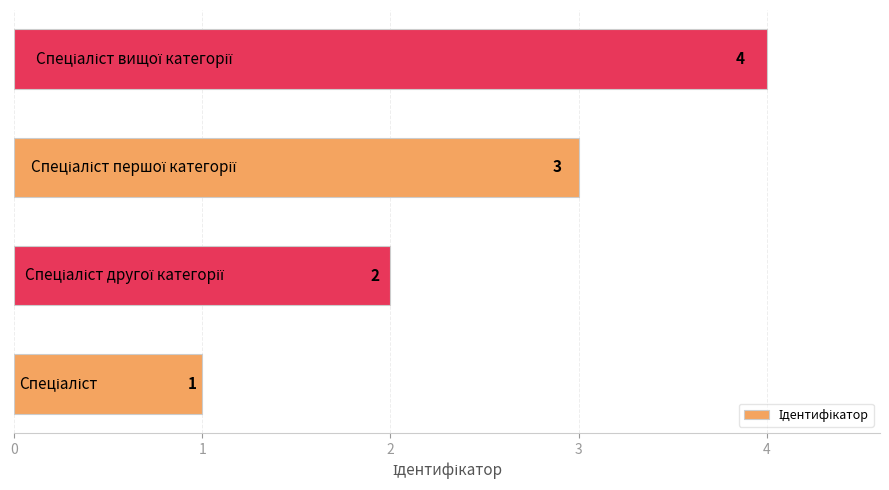

Does the chart contain stacked bars?

No